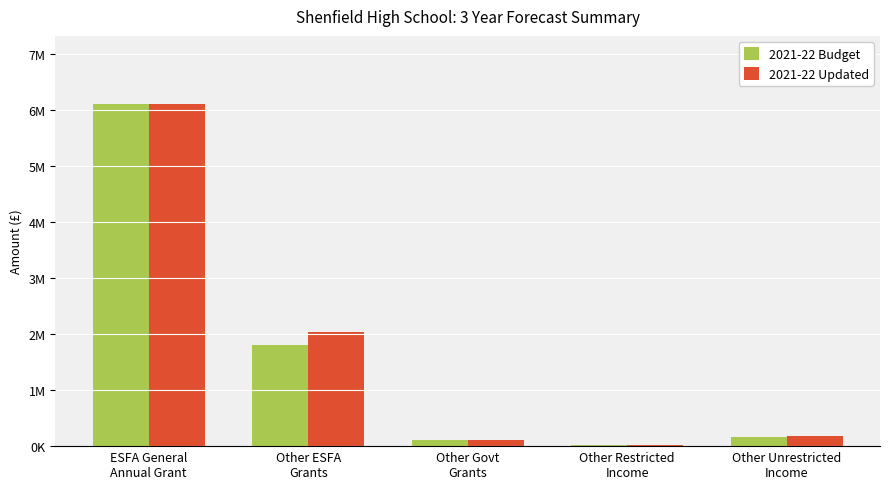

Which label corresponds to the largest value in the chart?

ESFA General
Annual Grant